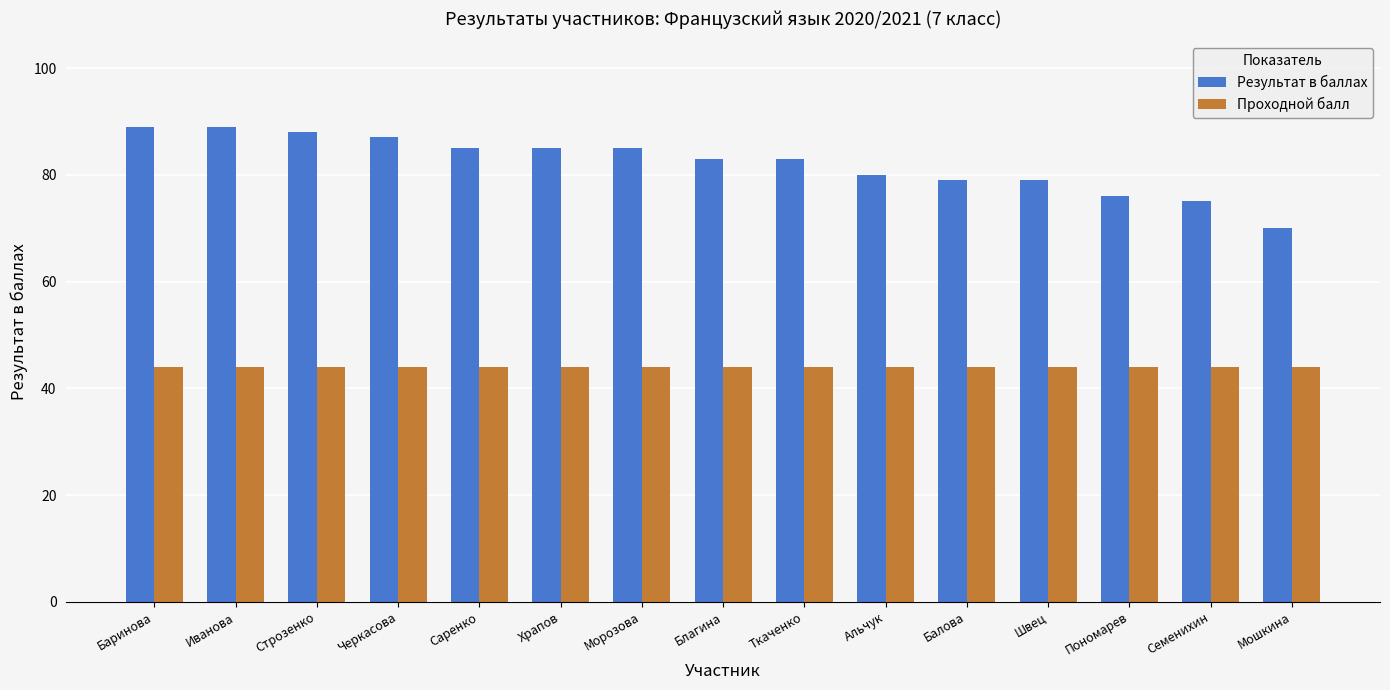

What is the average value of the Проходной балл series?

44